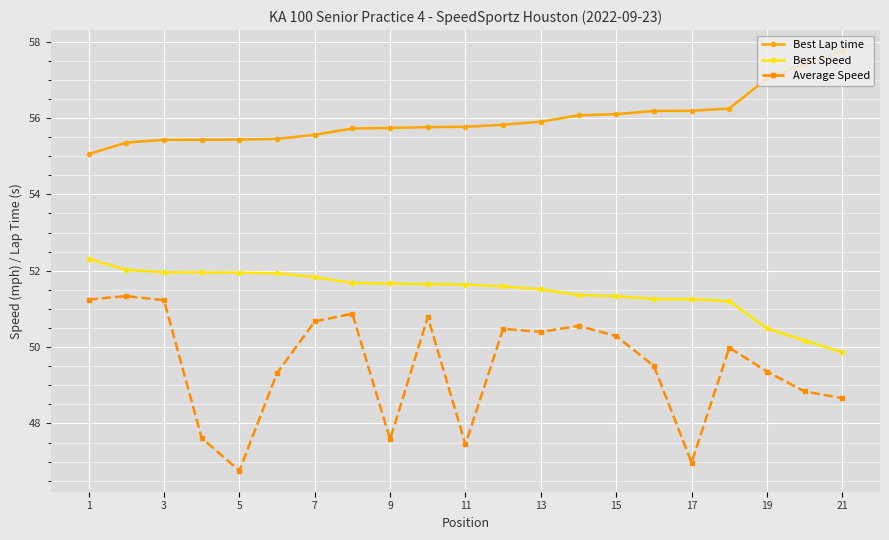

How many distinct data groups are displayed?

3